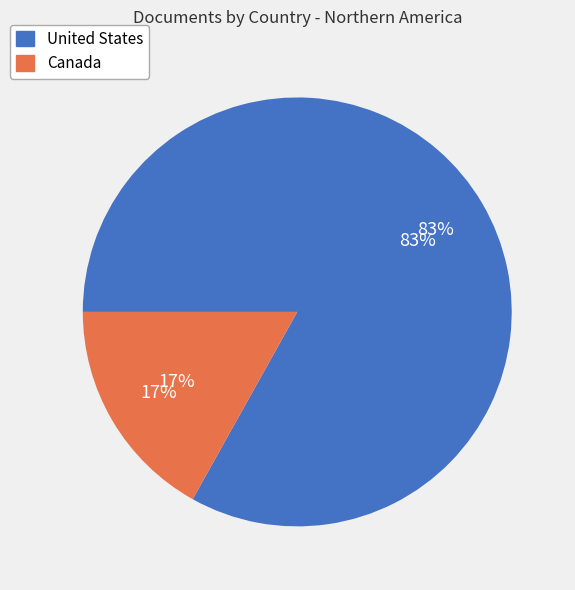

Is Canada the majority of the pie?

No